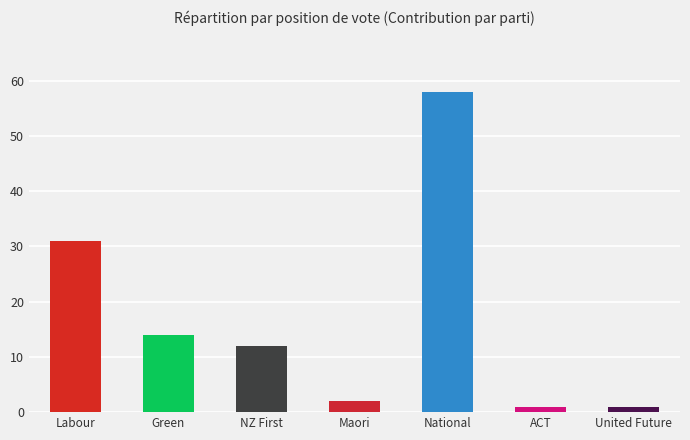

Rank the categories by value from lowest to highest.

ACT, United Future, Maori, NZ First, Green, Labour, National